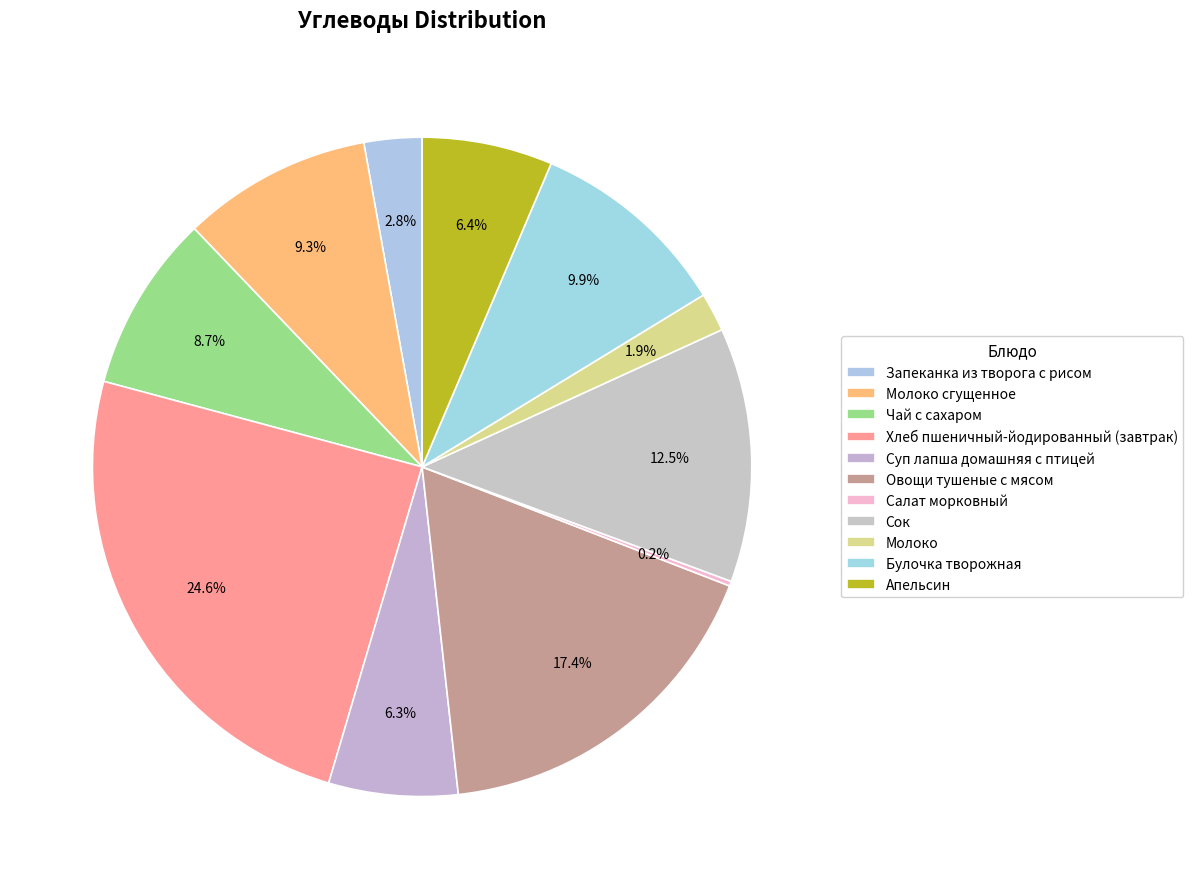

Rank the categories by value from lowest to highest.

Салат морковный, Молоко, Запеканка из творога с рисом, Суп лапша домашняя с птицей, Апельсин, Чай с сахаром, Молоко сгущенное, Булочка творожная, Сок, Овощи тушеные с мясом, Хлеб пшеничный-йодированный (завтрак)